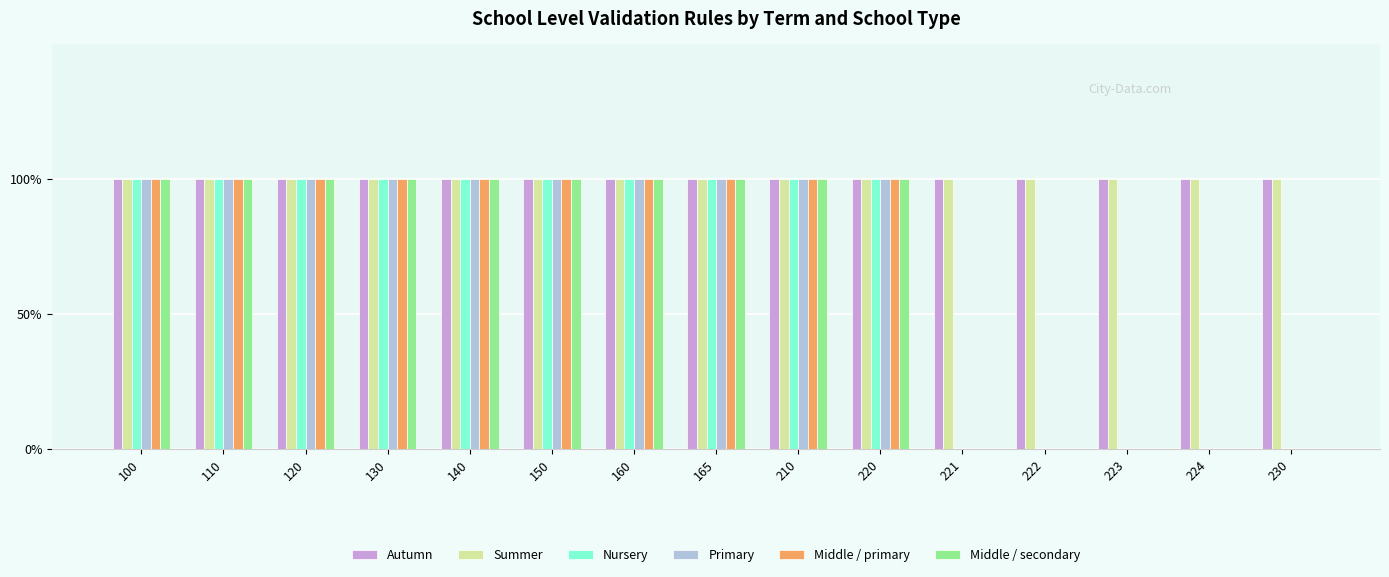

The Nursery series shows 1 at 160. True or false?

False